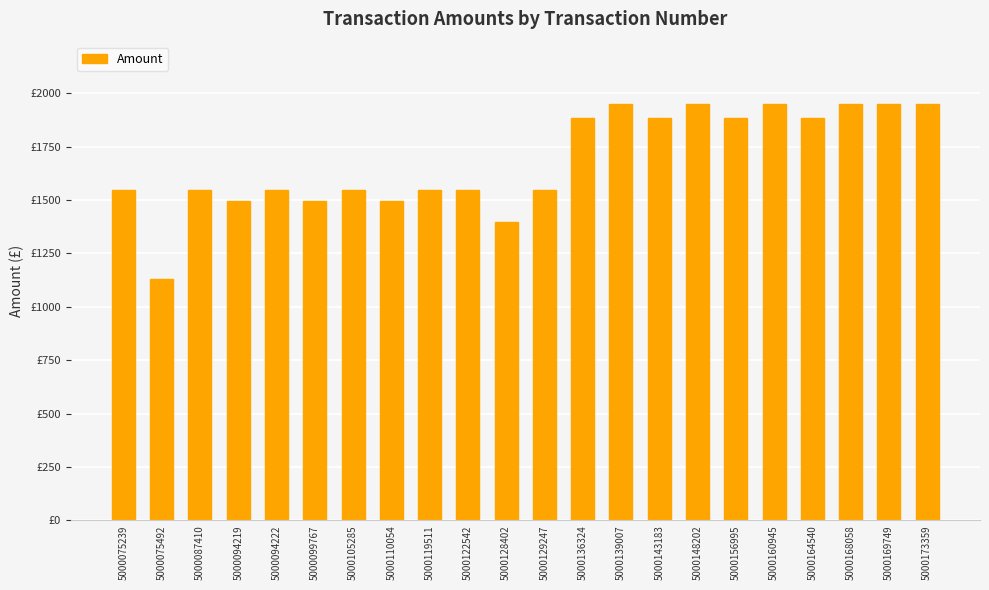

What is the smallest value displayed?

1129.3